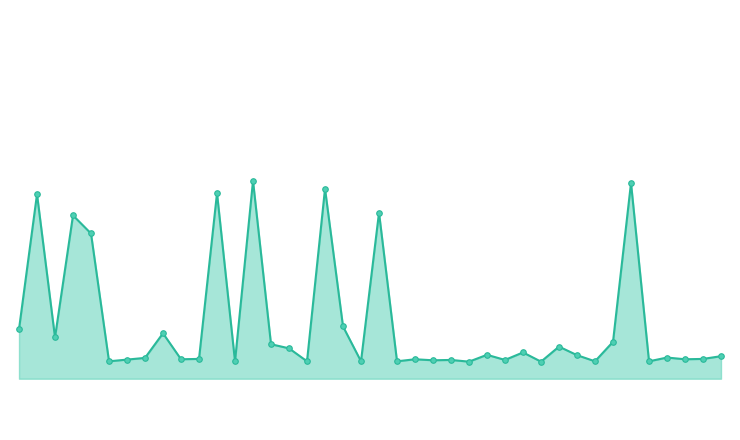

Reading left to right, what are all the values shown in this chart?

20004	20399	19980	20337	20284	19910	19915	19920	19992	19916	19917	20402	19910	20438	19960	19948	19910	20415	20012	19910	20345	19910	19916	19913	19914	19909	19929	19914	19936	19909	19953	19928	19910	19967	20432	19910	19921	19916	19917	19925